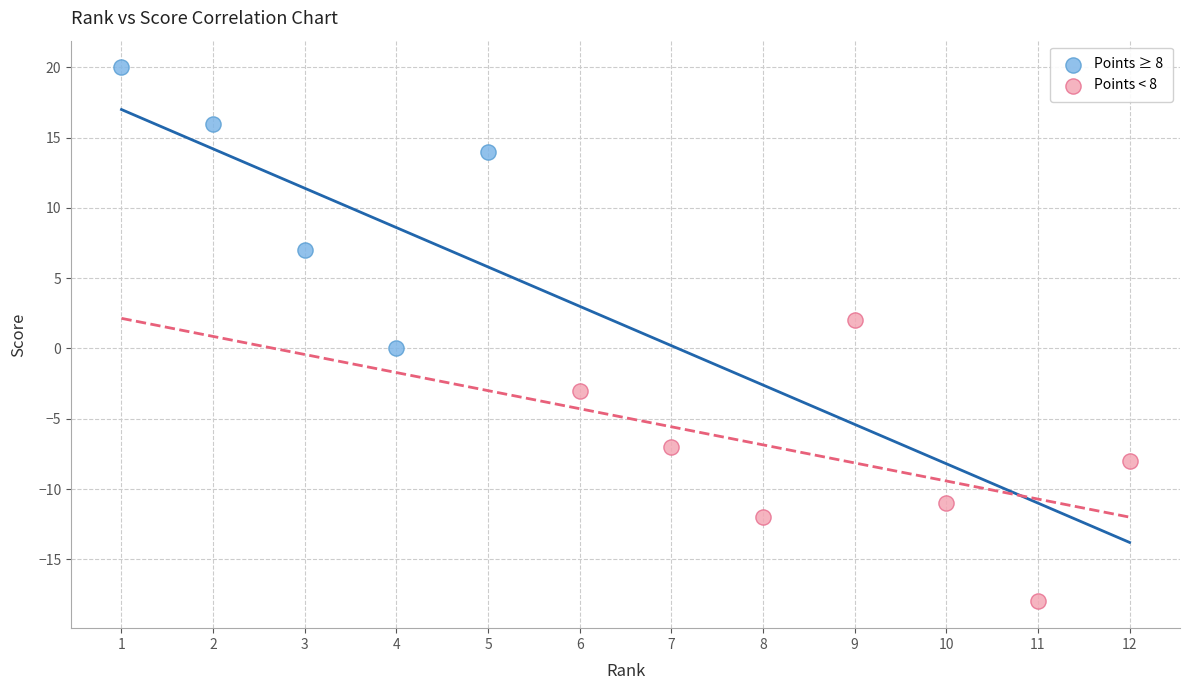

Which series contains the highest Y value?

Points ≥ 8